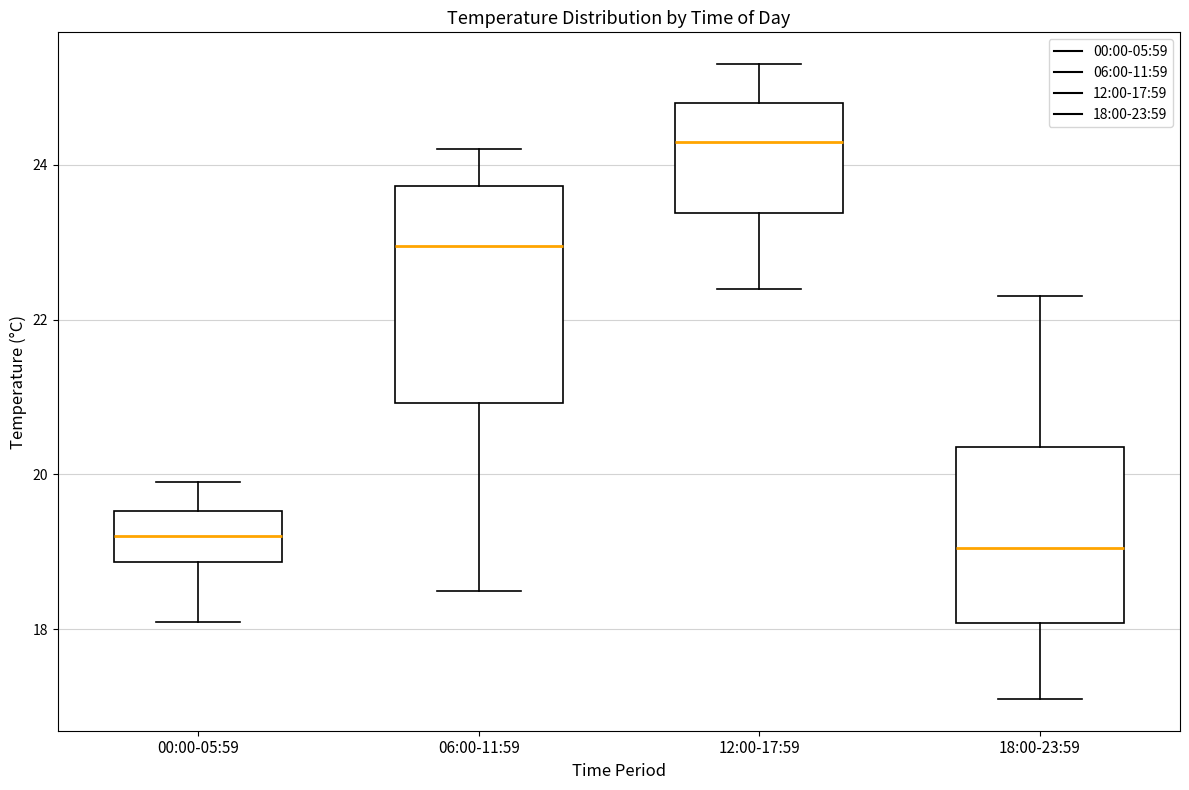

Which box is the tallest, from its lower edge to its upper edge?

06:00-11:59